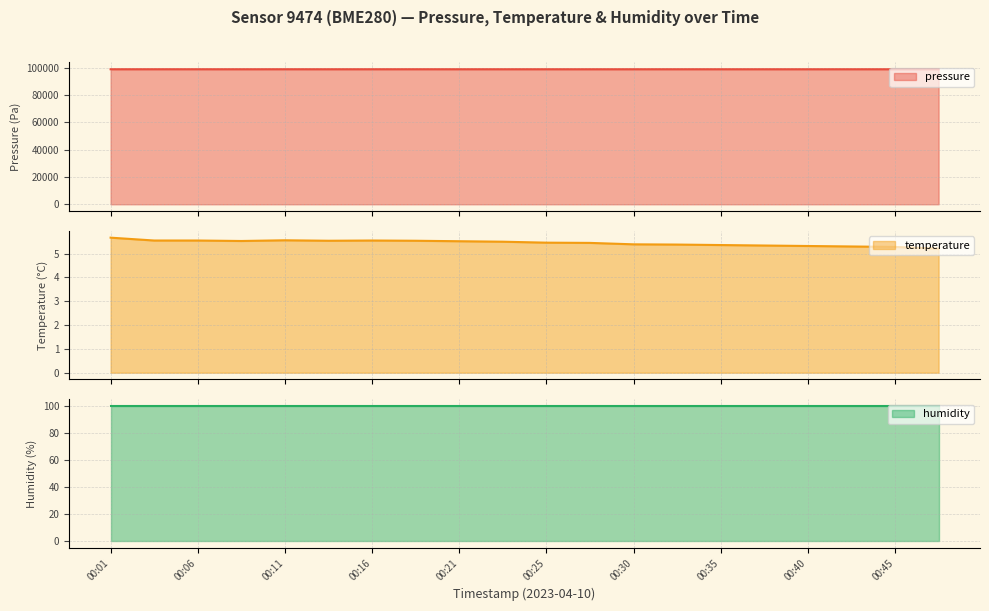

What is the minimum value for pressure?

98721.5